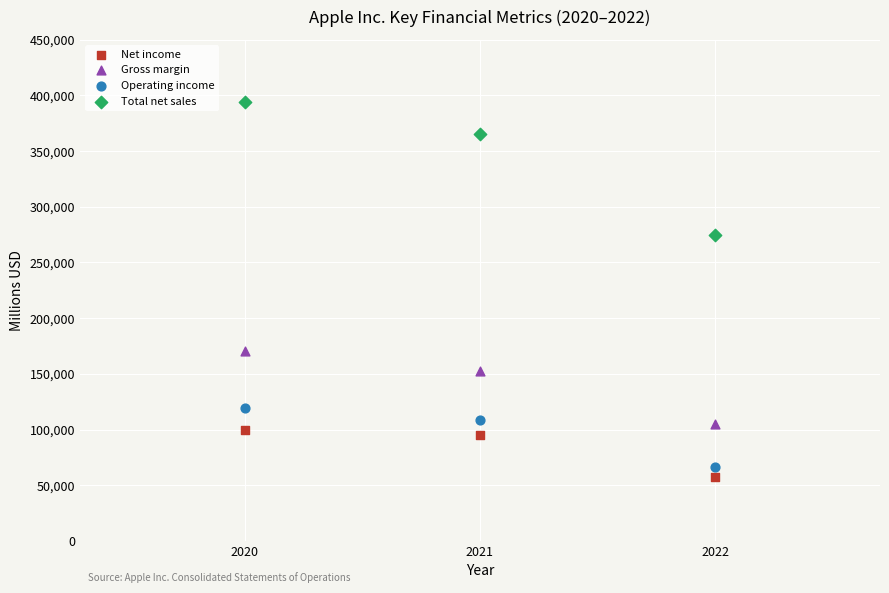

Which series has the largest Y range (max minus min)?

Total net sales